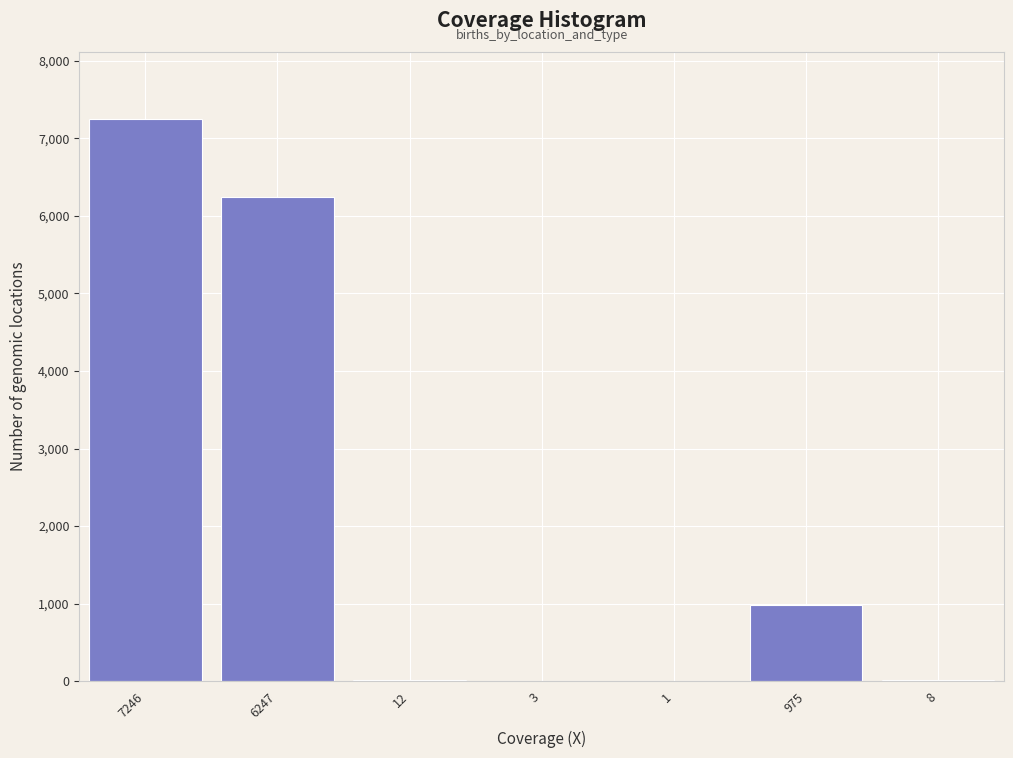

What is the ratio of the value at 7246 to the value at 975?

7.4